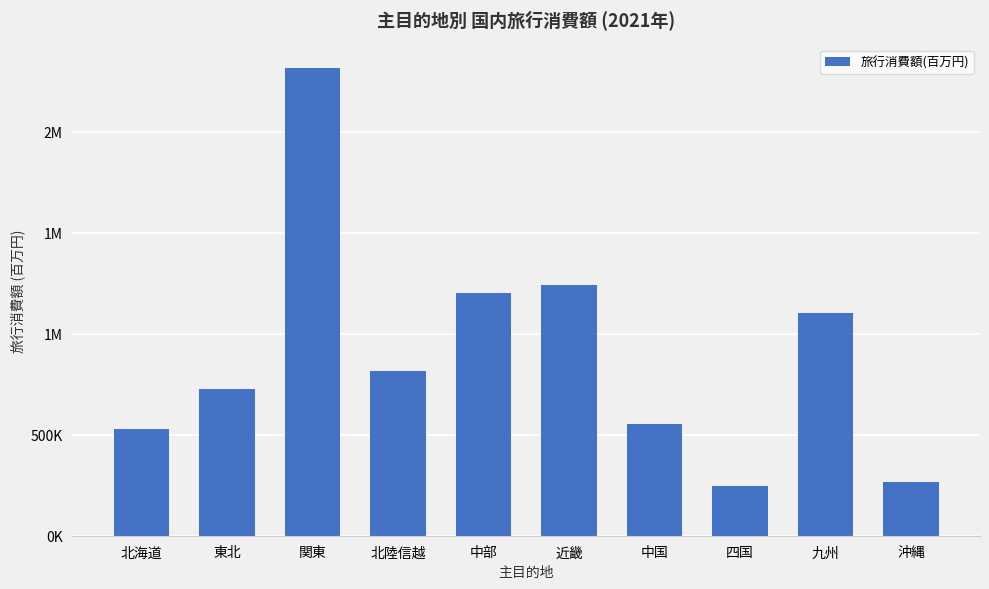

Are the bars horizontal?

No